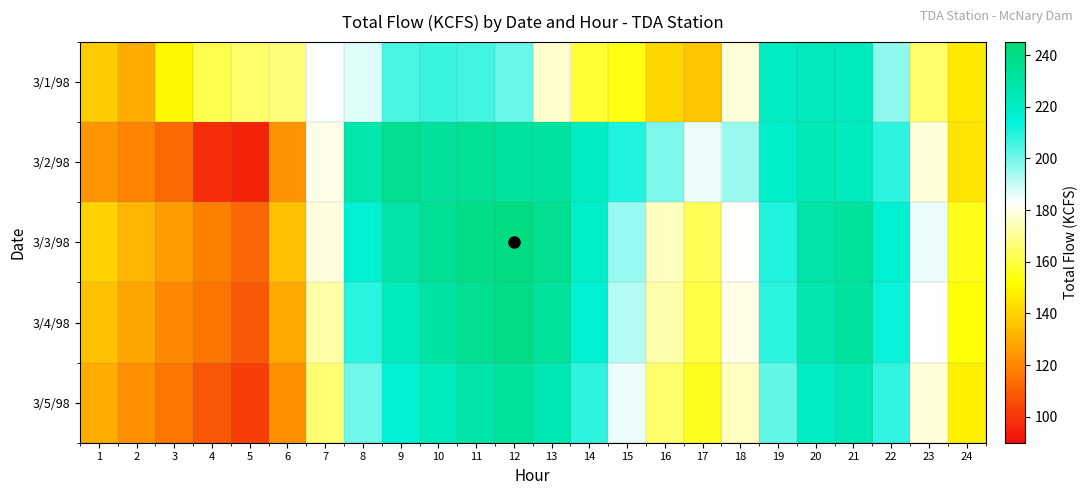

What is the total value across all series at 6?

677.9